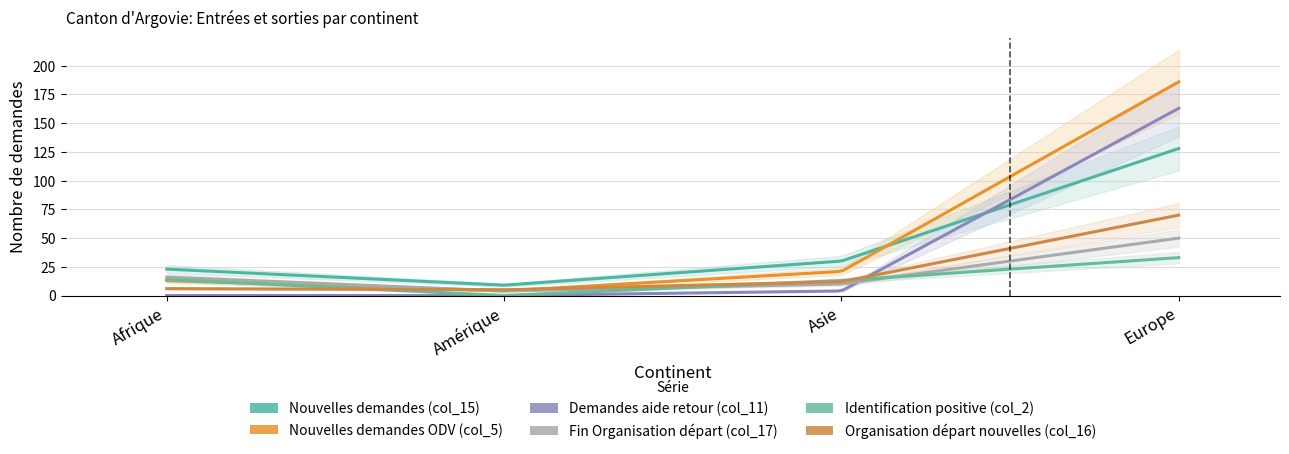

At Afrique, list the series in order from smallest to largest.

Demandes aide retour (col_11), Organisation départ nouvelles (col_16), Nouvelles demandes ODV (col_5), Identification positive (col_2), Fin Organisation départ (col_17), Nouvelles demandes (col_15)